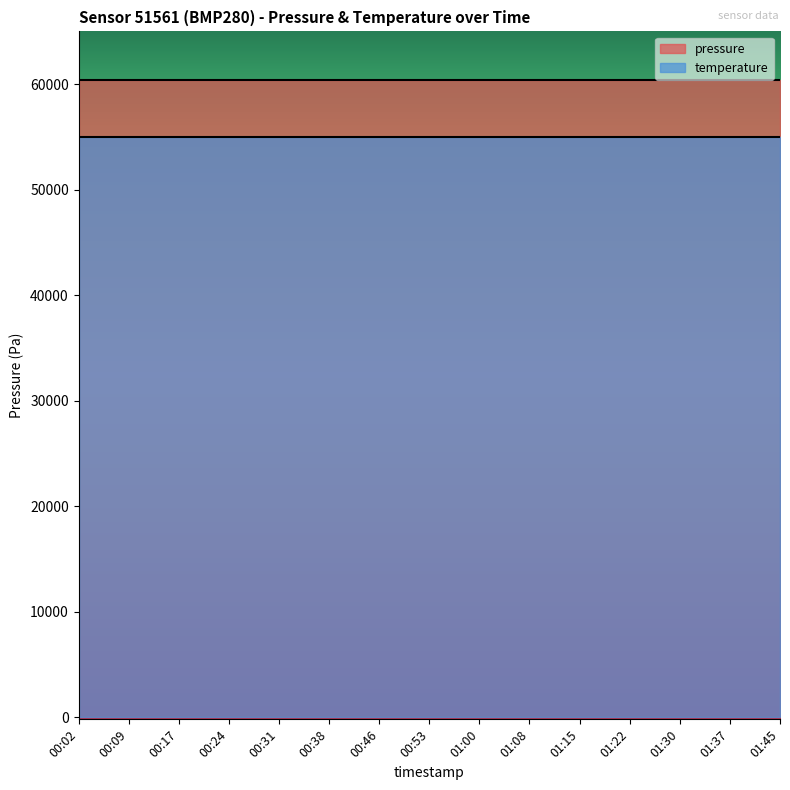

How many lines are shown in the chart?

2